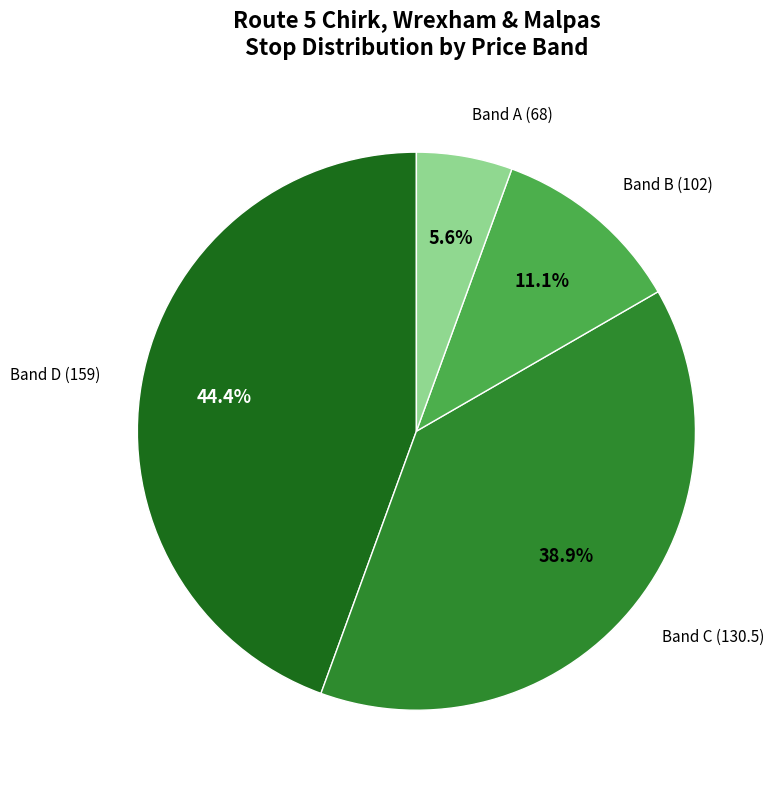

To the nearest percent, what portion does Band D (159) represent?

44%